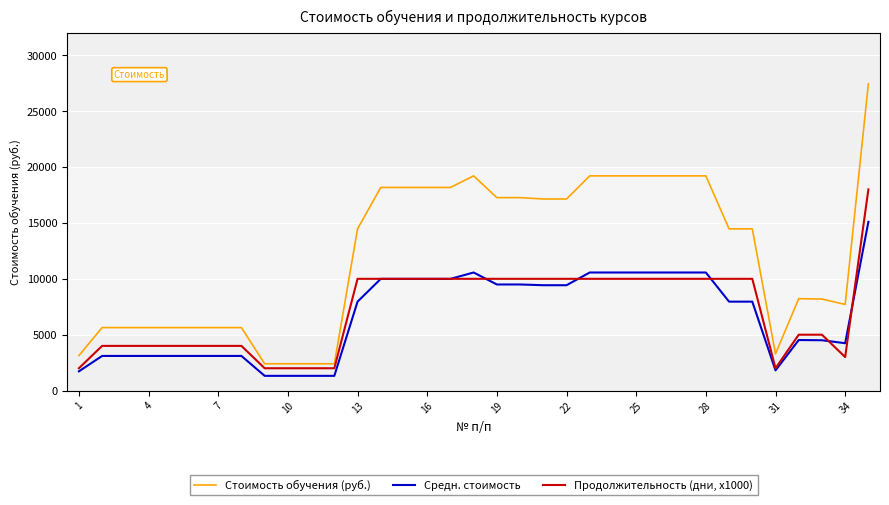

Which series has the largest total across all categories?

Стоимость обучения (руб.)